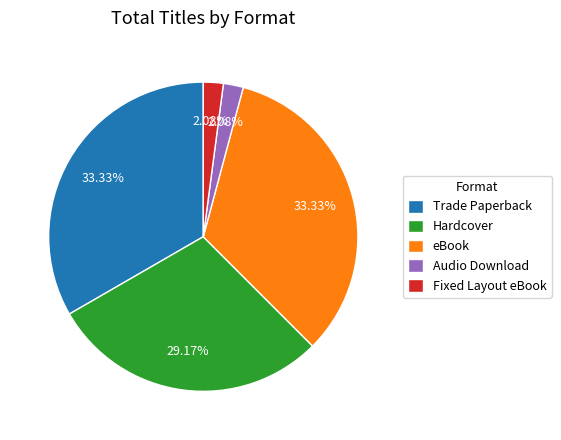

Approximately how many times larger is the value at Trade Paperback compared to Audio Download?

16.0